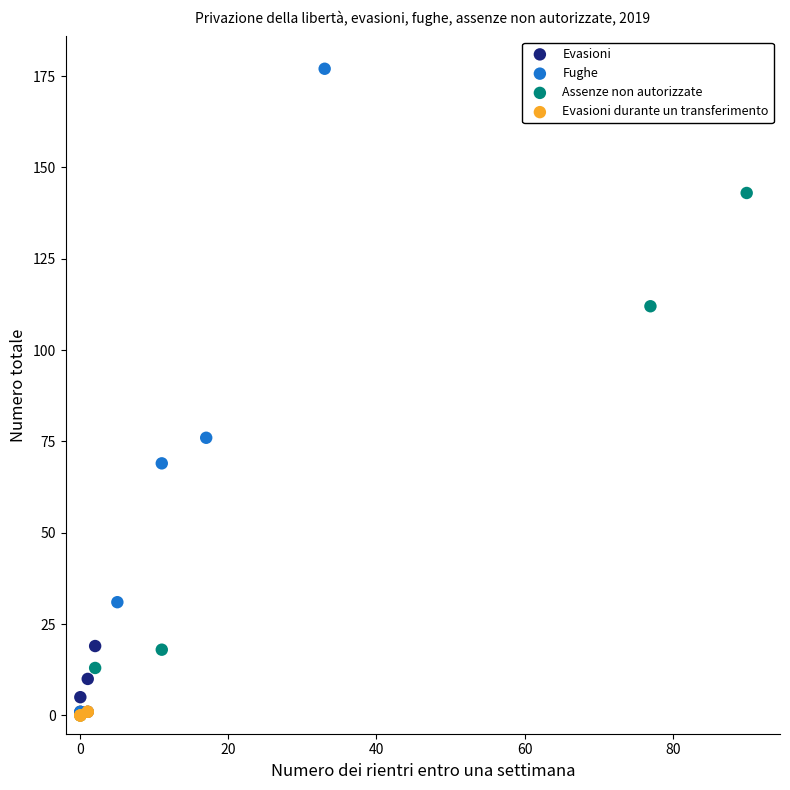

Which series contains the highest Y value?

Fughe